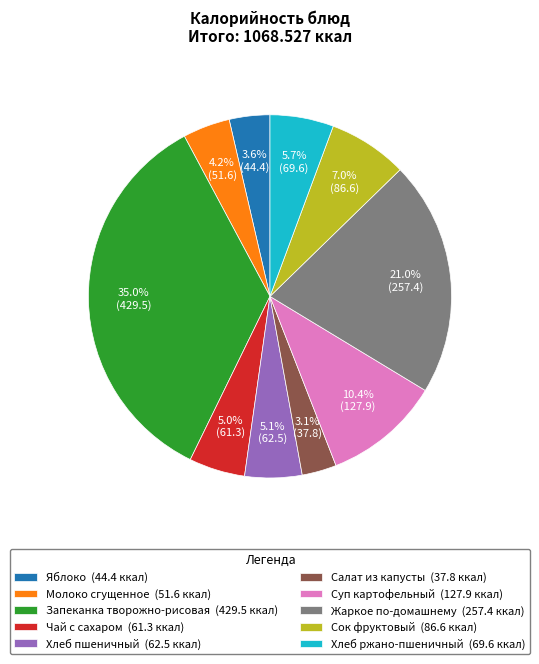

To the nearest percent, what is the difference between the Запеканка творожно-рисовая and Хлеб пшеничный slice percentages?

30%